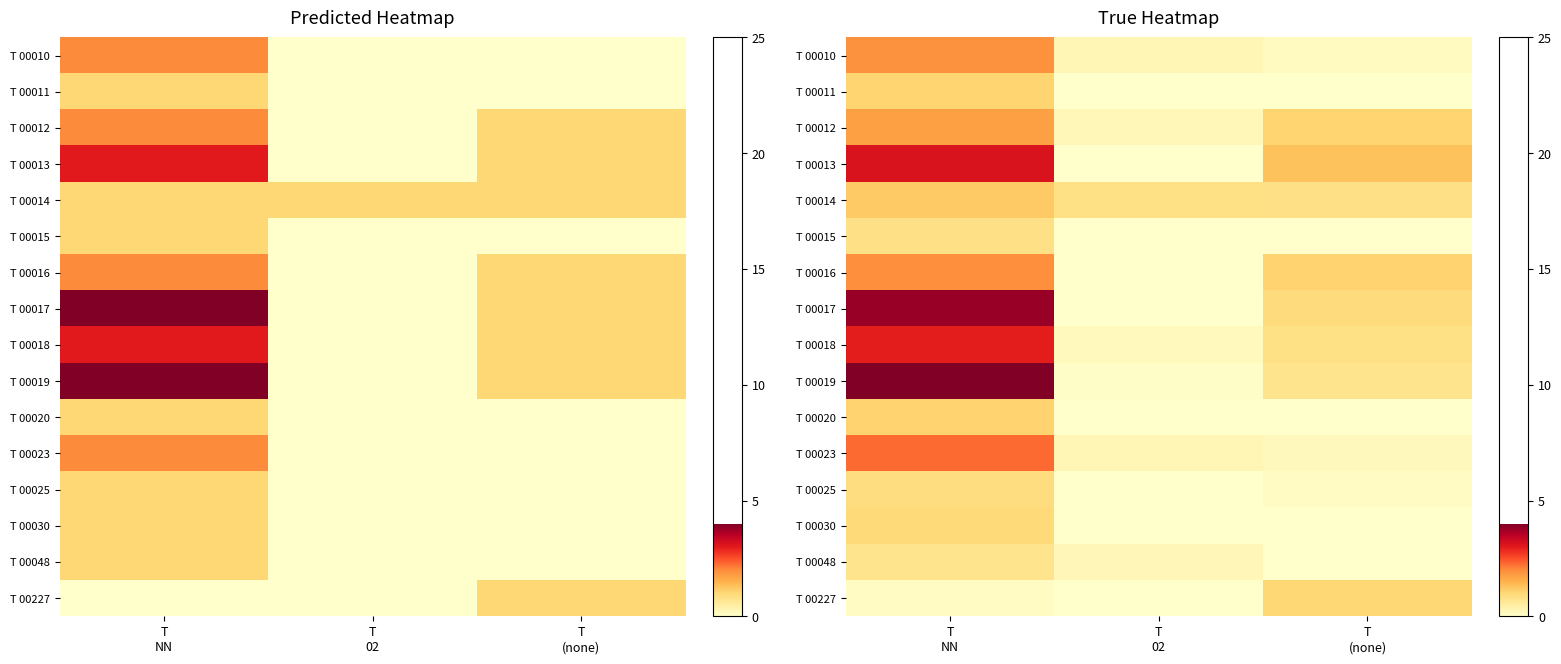

What is the difference between the highest and lowest values at T
NN?

3.9